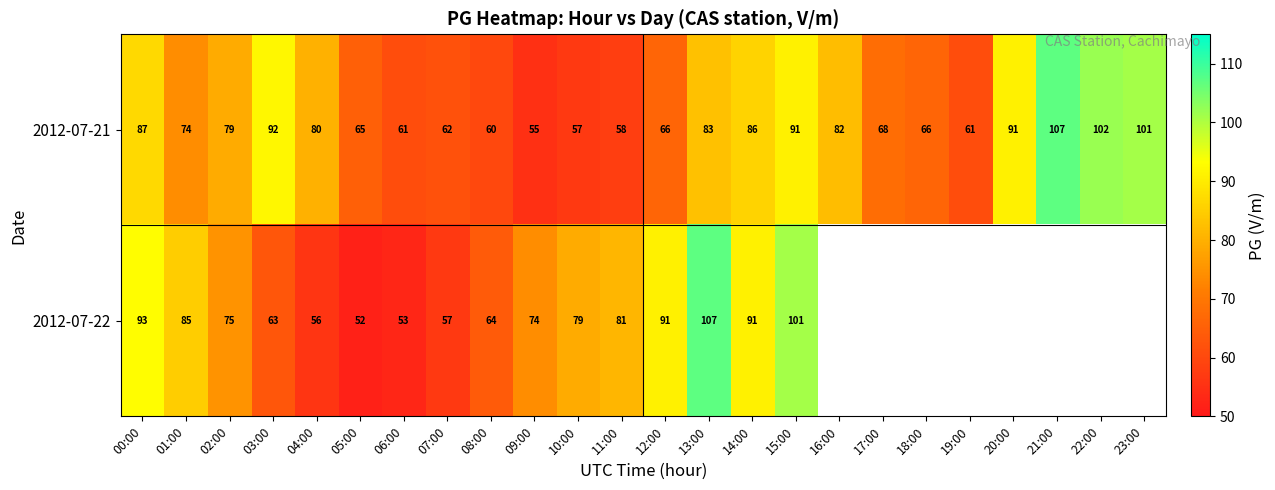

The value of 2012-07-21 at 07:00 is 42. True or false?

False